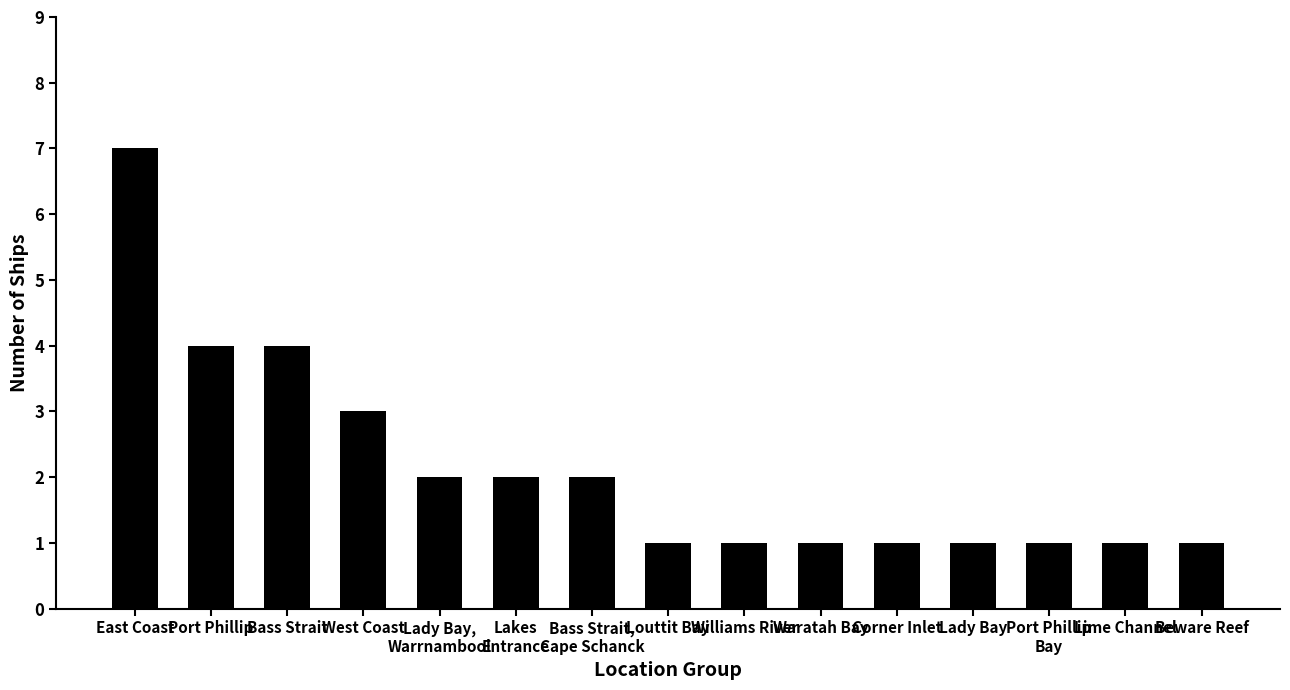

What is the smallest value displayed?

1